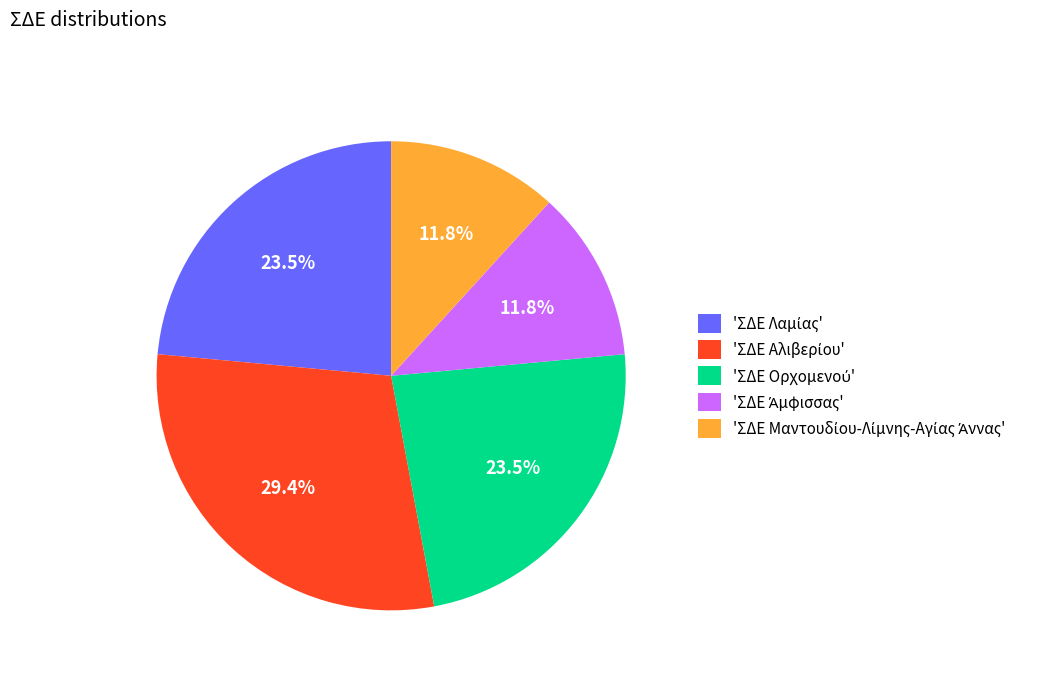

How many segments does this pie chart have?

5